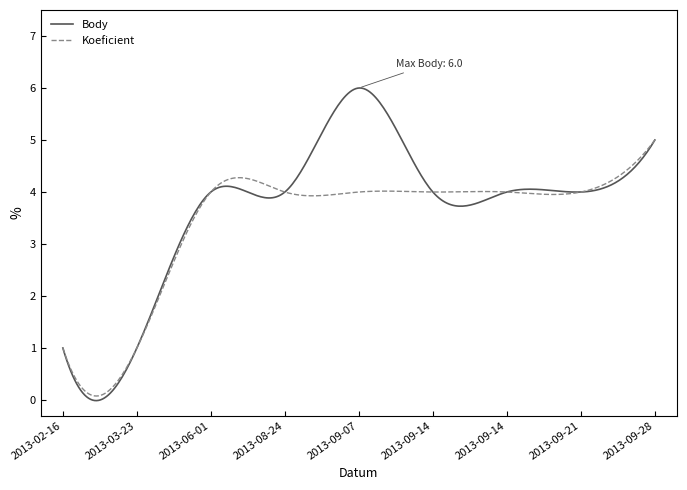

In Body, how many points are higher than both neighbors (excluding endpoints)?

3